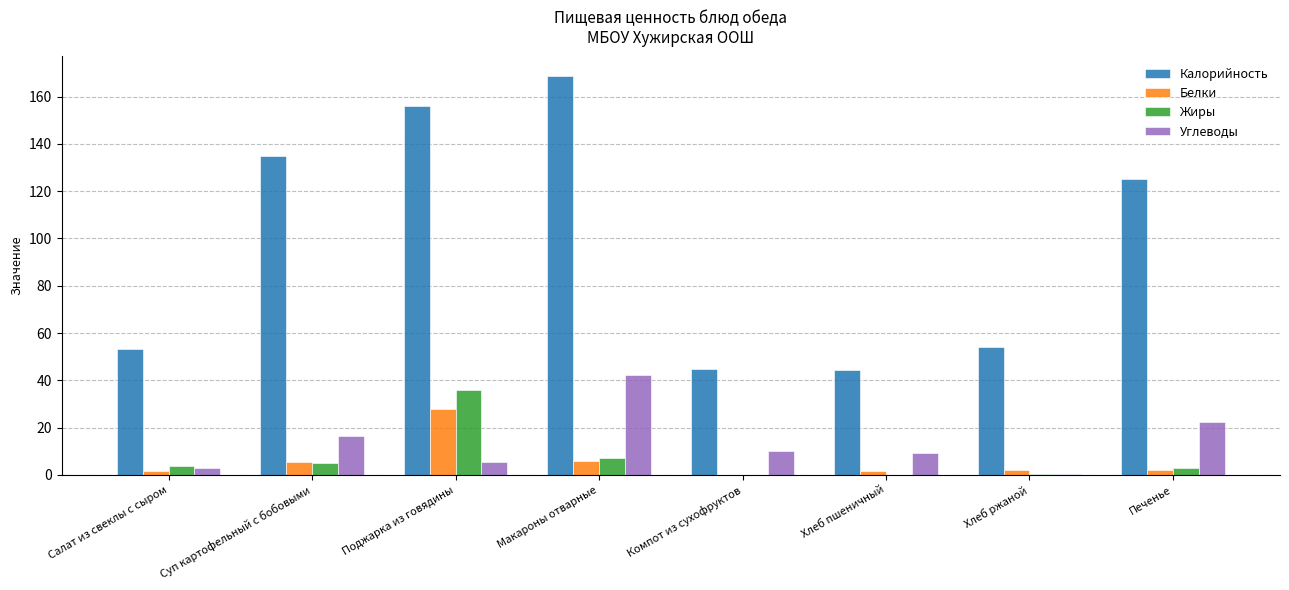

Is the value of Калорийность at Хлеб пшеничный greater than the value of Жиры at Хлеб пшеничный?

Yes